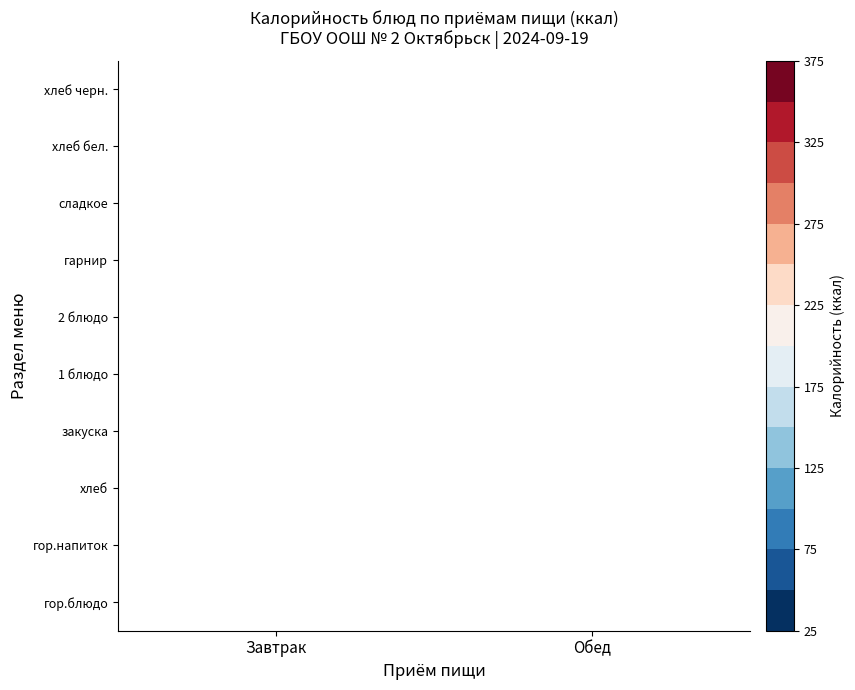

The value of Завтрак at закуска is 184.5. True or false?

False